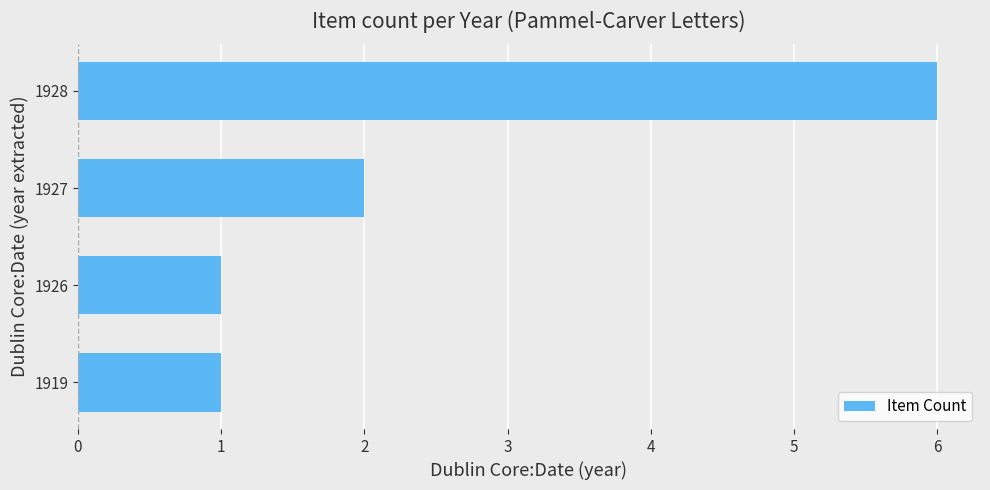

The chart shows a value of 0 at 1926. True or false?

False